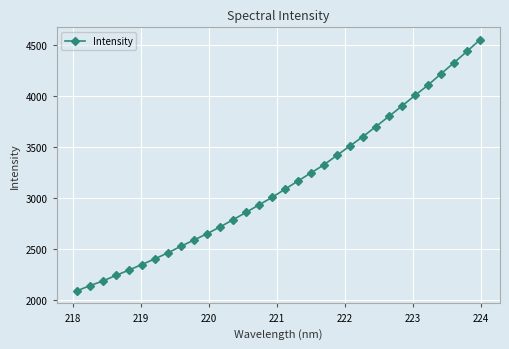

What is the maximum value shown in the chart?

4546.4